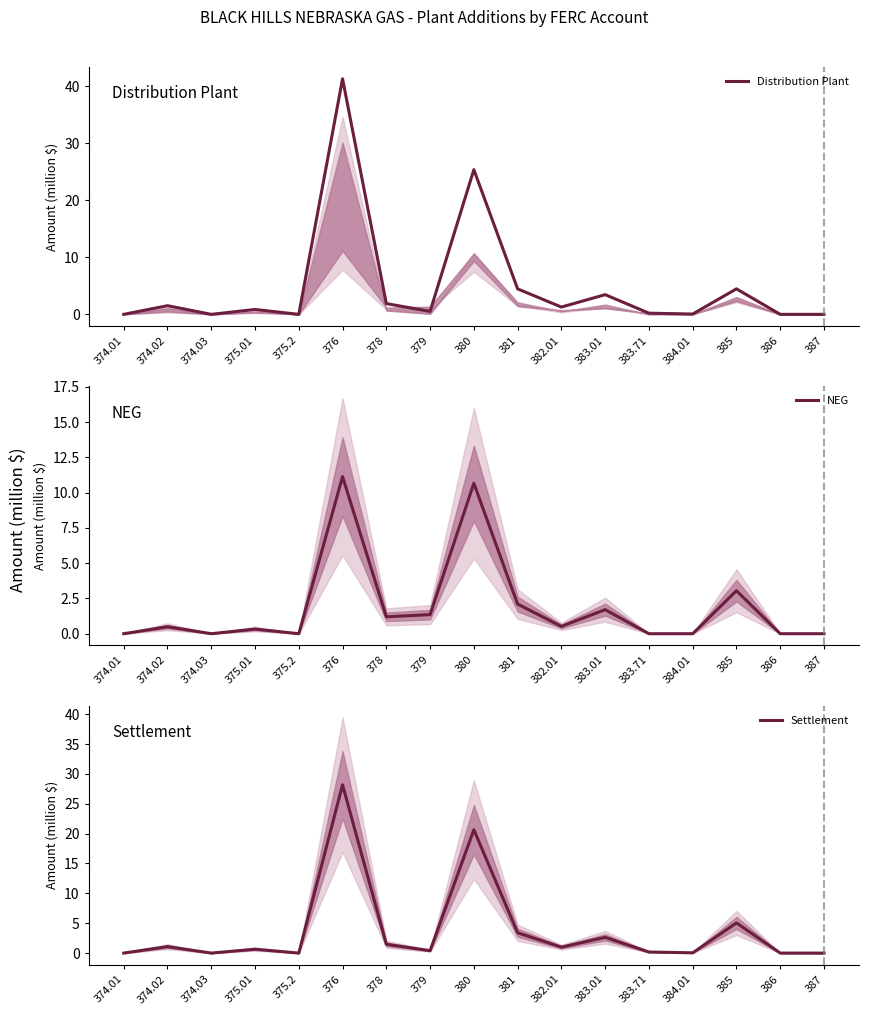

List the series in order of their overall mean, highest first.

Distribution Plant, Settlement, NEG